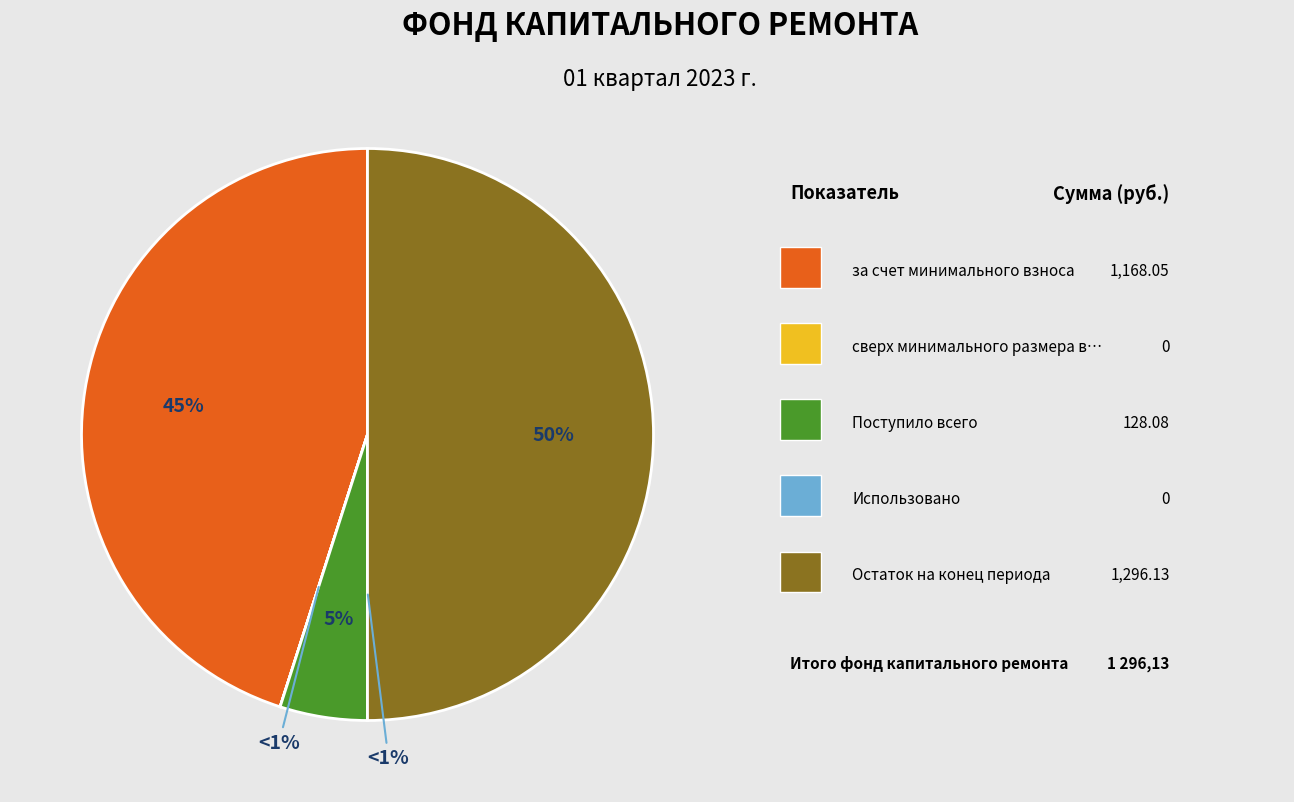

Is Поступило всего the majority of the pie?

No